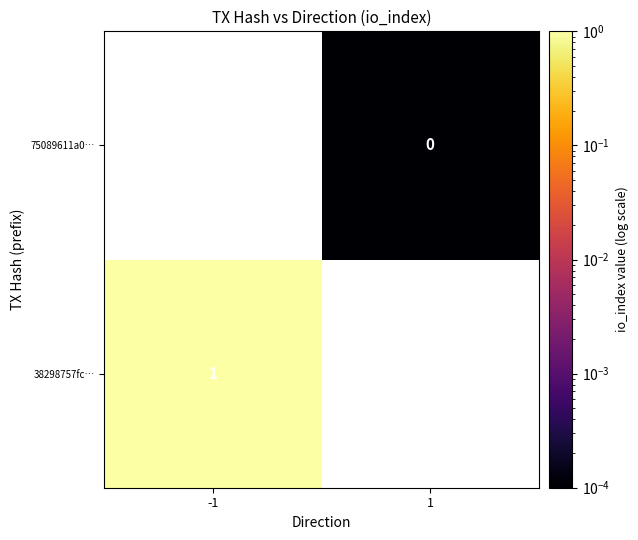

Is the value of 75089611a0… at 1 greater than the value of 38298757fc… at -1?

No